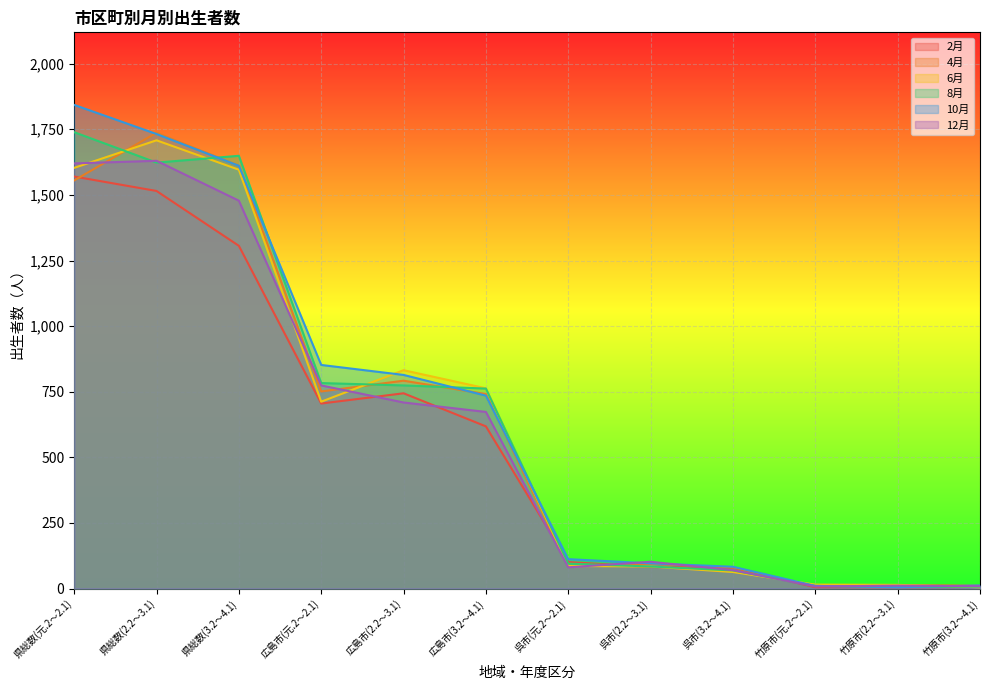

Read the 2月 value at 広島市(元.2～2.1), to the nearest 10.

700